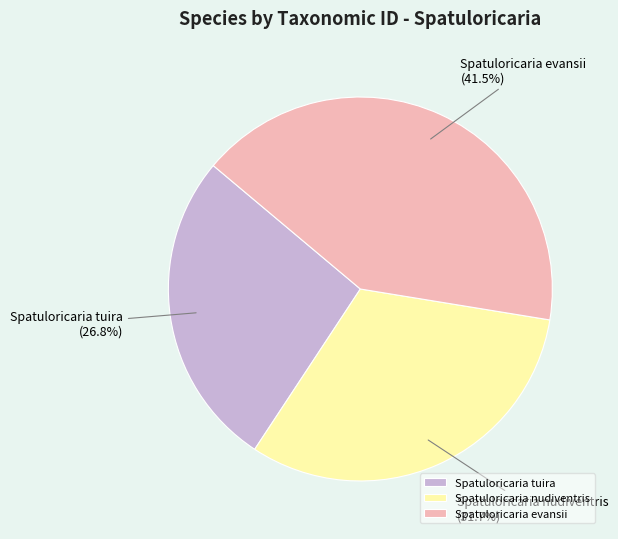

Which category has the smallest portion of the pie?

Spatuloricaria tuira